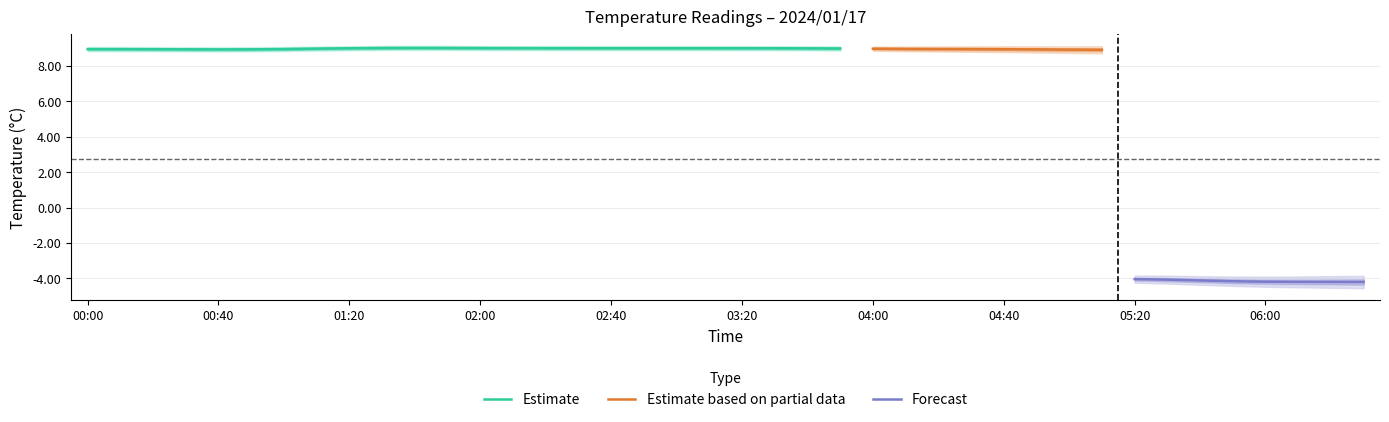

The value of Estimate at 00:00 is 3.8. True or false?

False